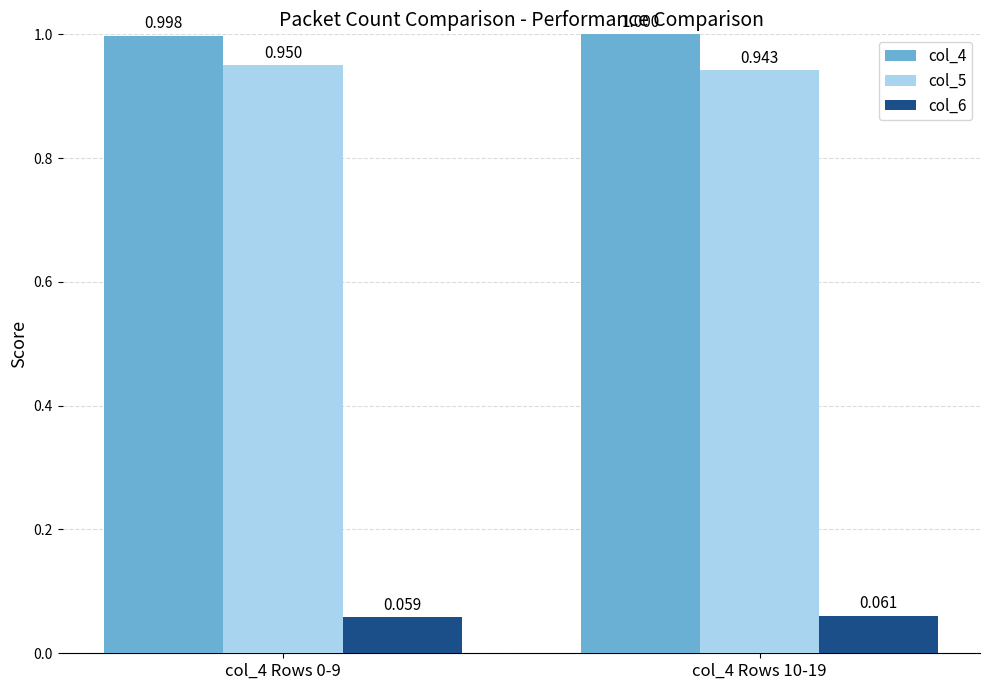

At which label is col_5 closest to 0?

col_4 Rows 10-19